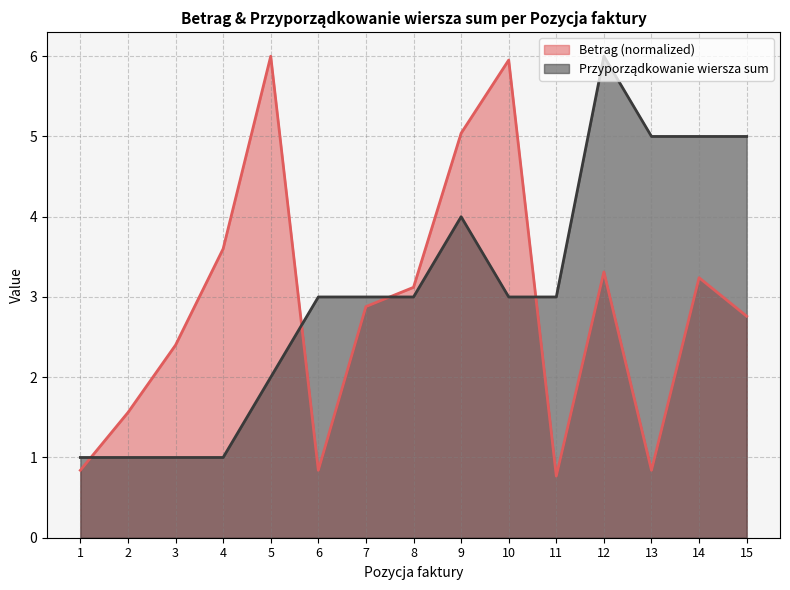

What is the difference between the Betrag values at 13 and 10?

5.1